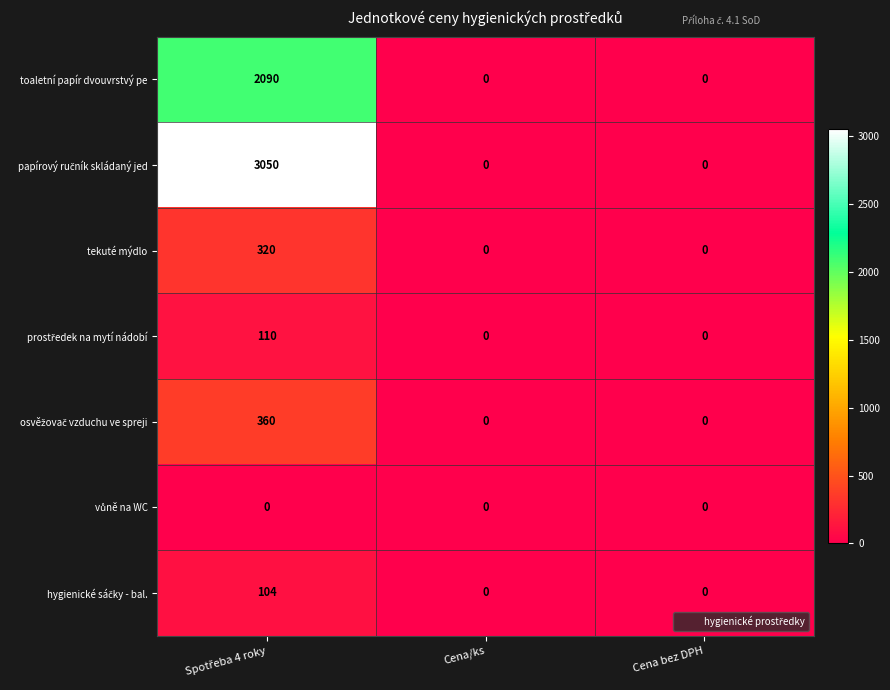

What is the maximum value shown in the chart?

3050